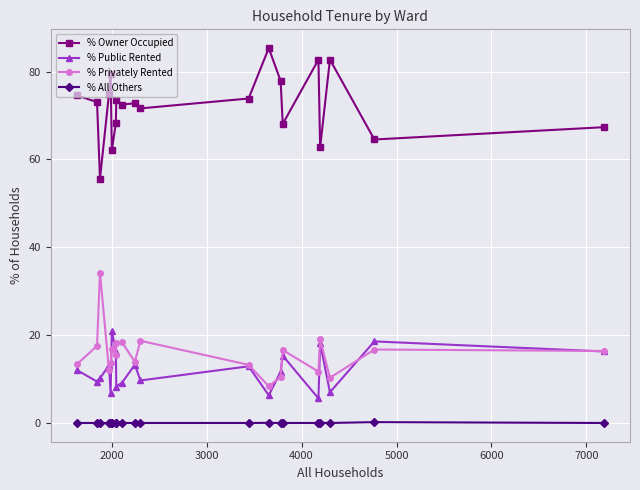

What is the maximum value for % Public Rented?

21.0